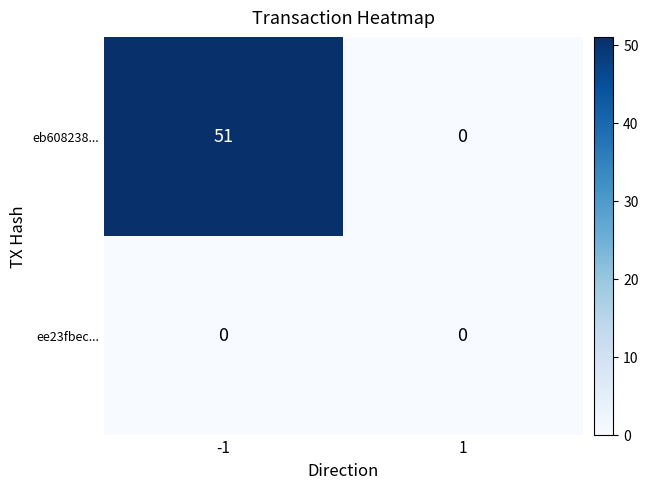

Reading right to left, list all the values displayed in this chart.

eb608238...: 1=0	-1=51
ee23fbec...: 1=0	-1=0